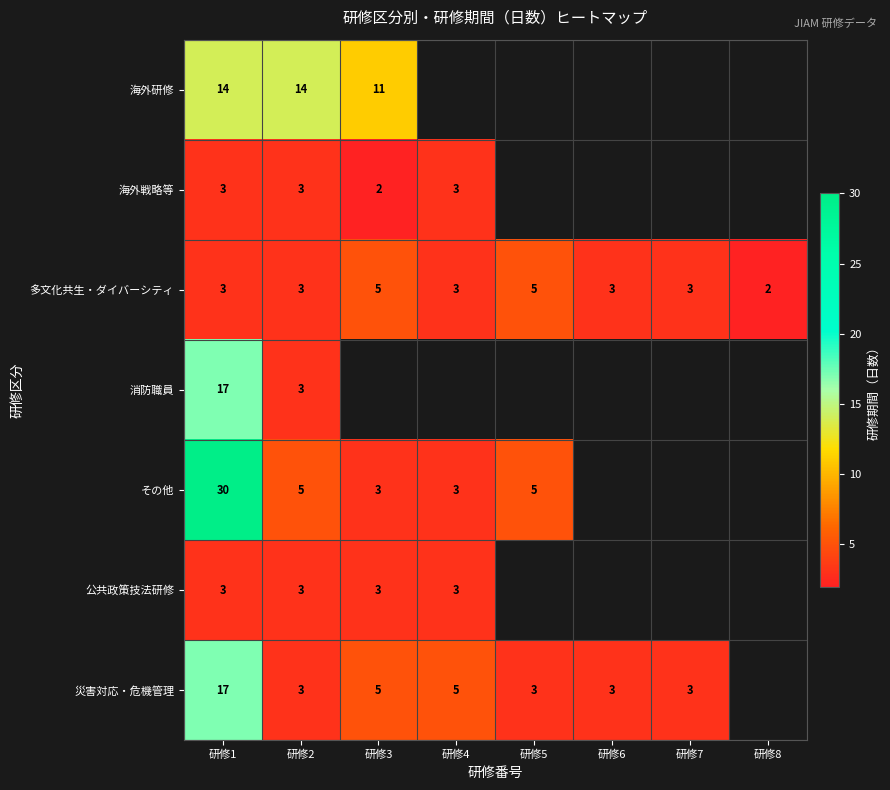

Is it true that 多文化共生・ダイバーシティ equals 0.8 at 研修8?

False